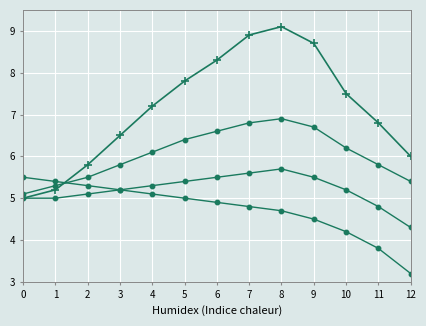

How many lines are shown in the chart?

4